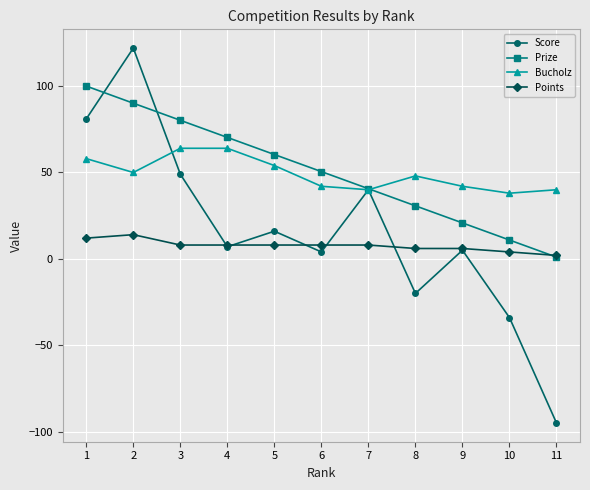

True or false: Score has a value of -163.9 at 11.

False